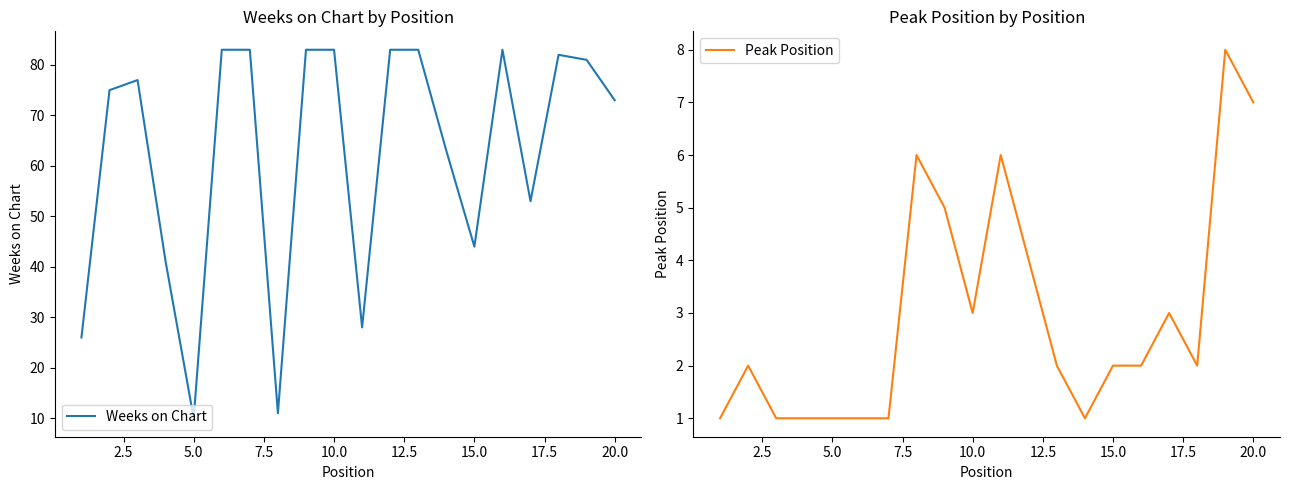

At which label is Weeks on Chart closest to 46?

15.0